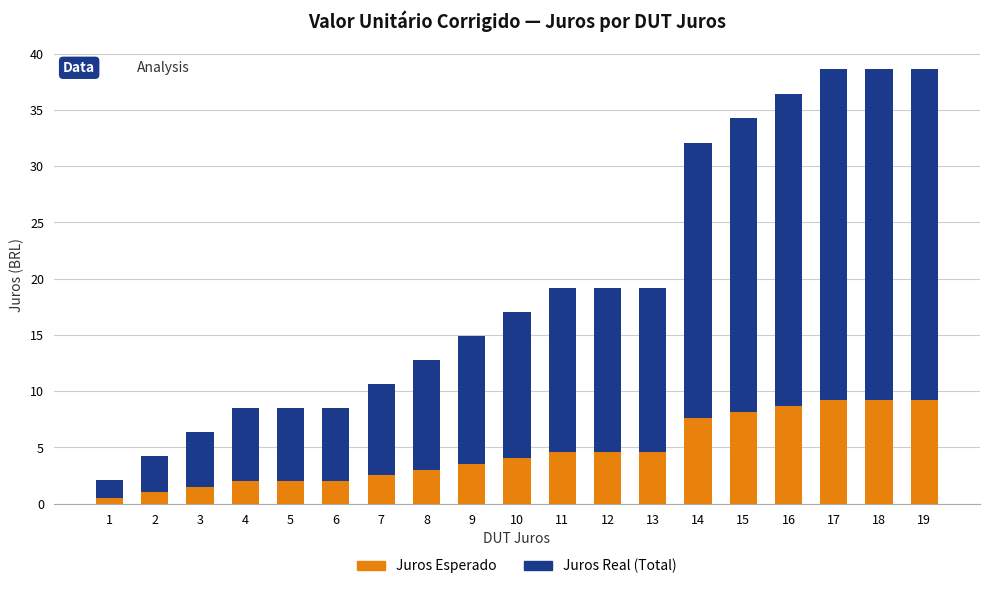

What is the difference between the maximum and minimum values in the Juros Esperado series?

8.7